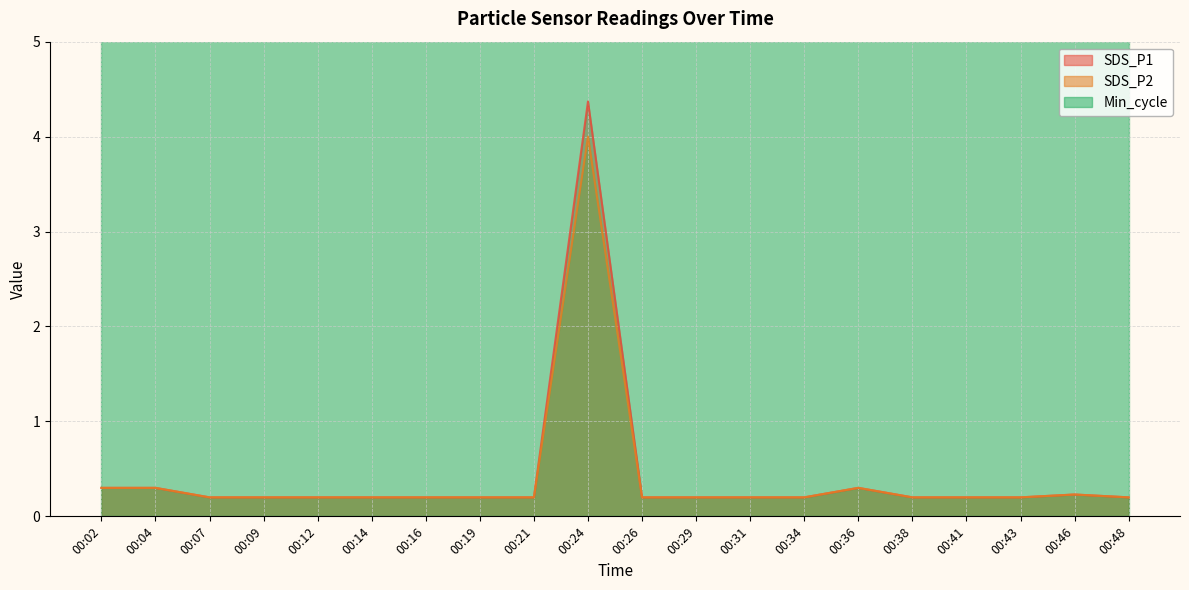

Where is the first local maximum for SDS_P2?

00:24